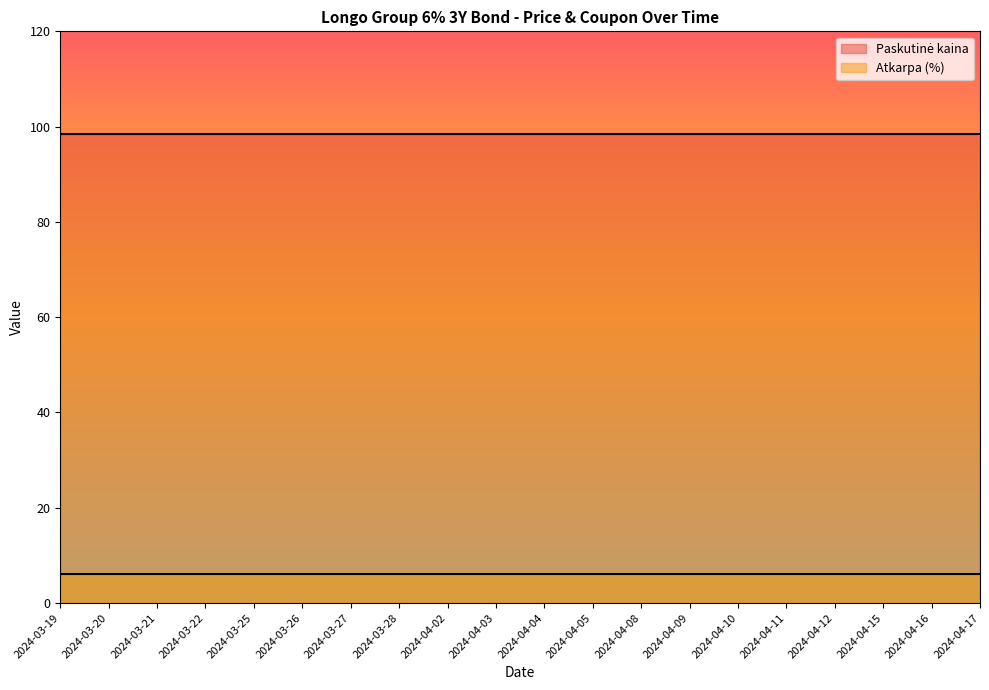

What is the total value across all series at 2024-04-04?

104.5